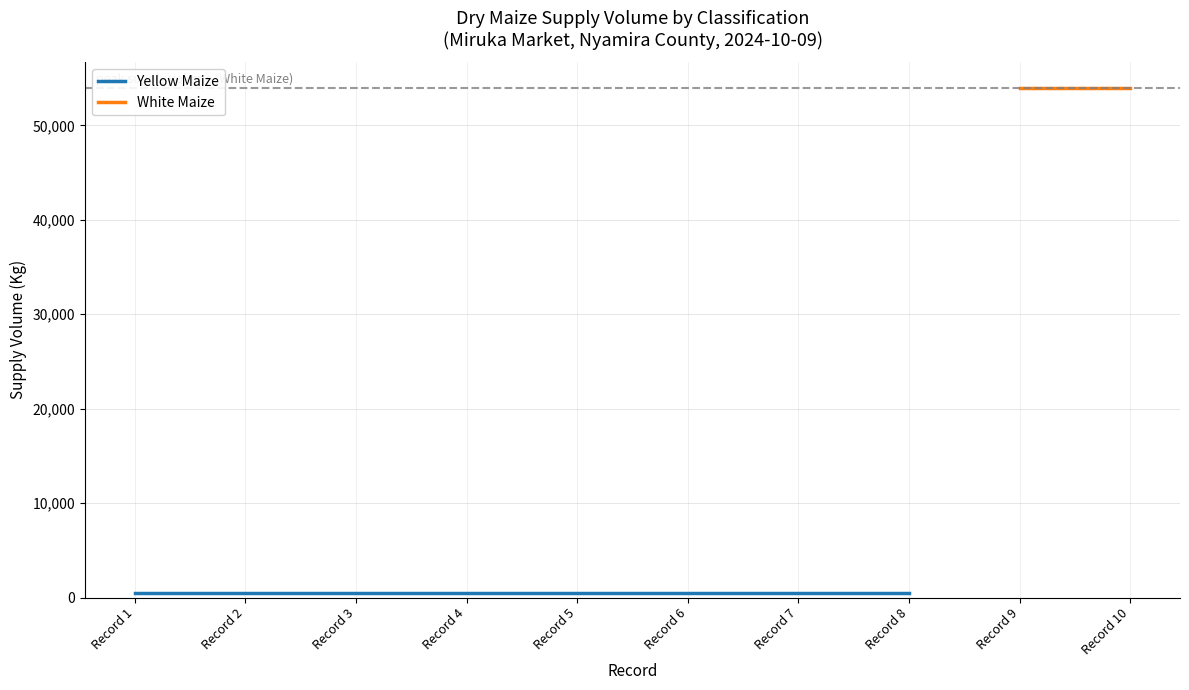

True or false: Yellow Maize and White Maize intersect in this chart.

False